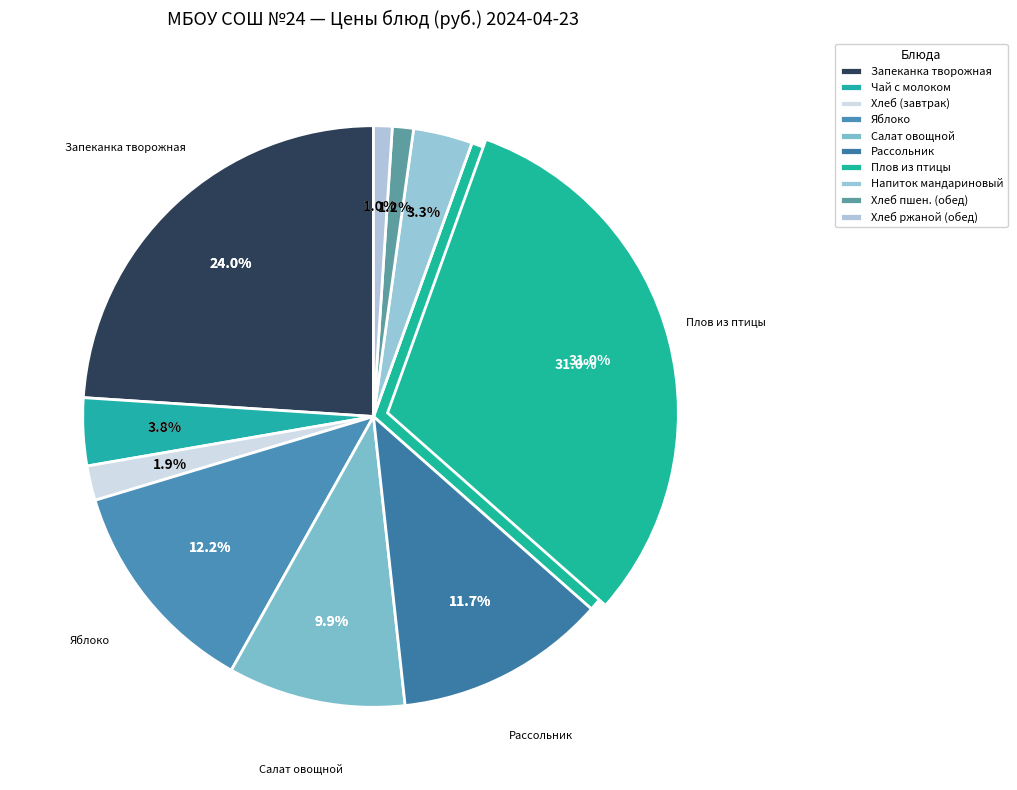

To the nearest percent, what is the difference between the Чай с сахаром и молоком and Плов из филе птицы slice percentages?

27%